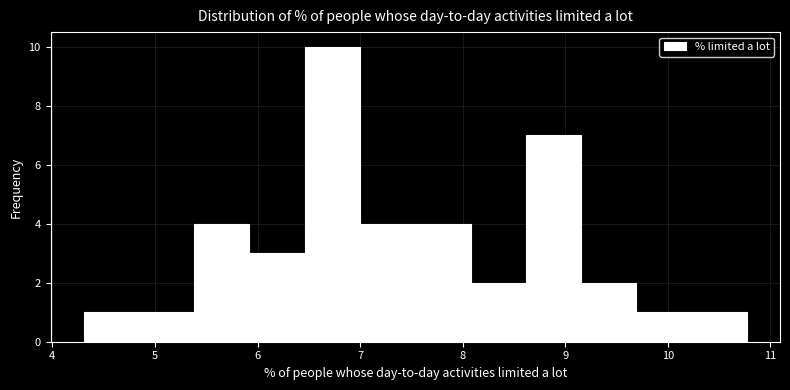

How tall is the bar that spans 10.2 to 10.8 on the x-axis? Neither the bar edges nor the heights are printed on the chart, so give them approximately, as read against the axes.

1